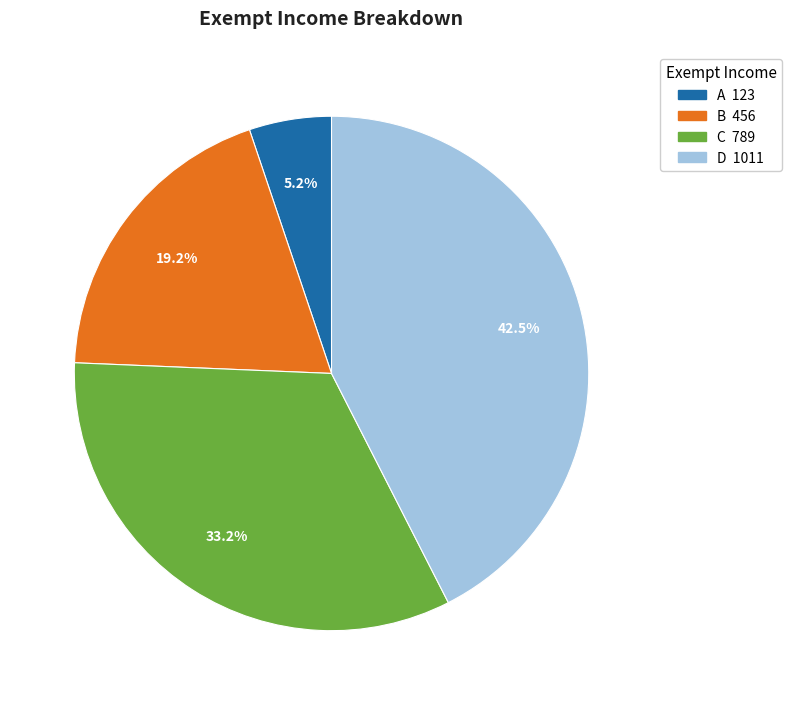

Is there a majority slice in this chart?

No